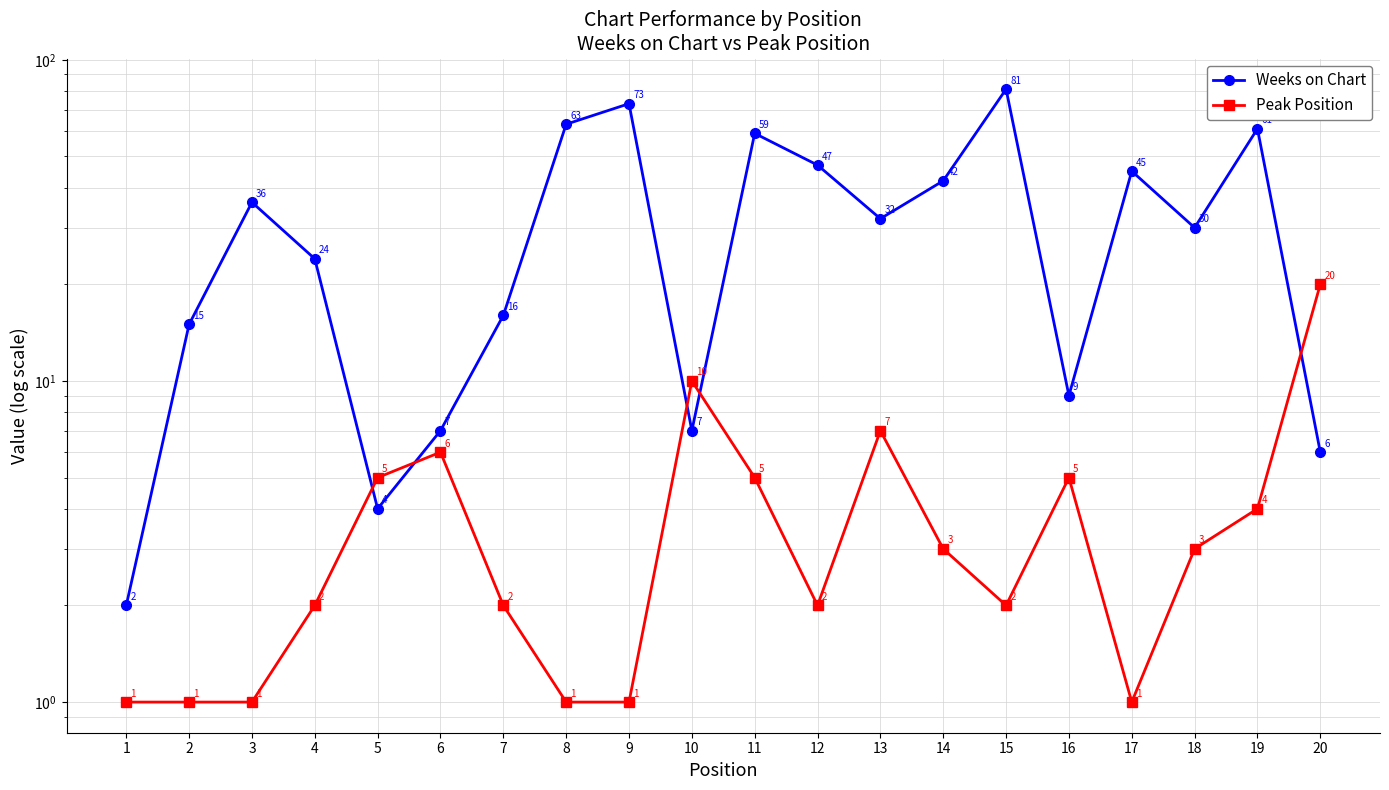

Reading left to right, extract all data points from this chart.

Weeks on Chart: 1=2	2=15	3=36	4=24	5=4	6=7	7=16	8=63	9=73	10=7	11=59	12=47	13=32	14=42	15=81	16=9	17=45	18=30	19=61	20=6
Peak Position: 1=1	2=1	3=1	4=2	5=5	6=6	7=2	8=1	9=1	10=10	11=5	12=2	13=7	14=3	15=2	16=5	17=1	18=3	19=4	20=20